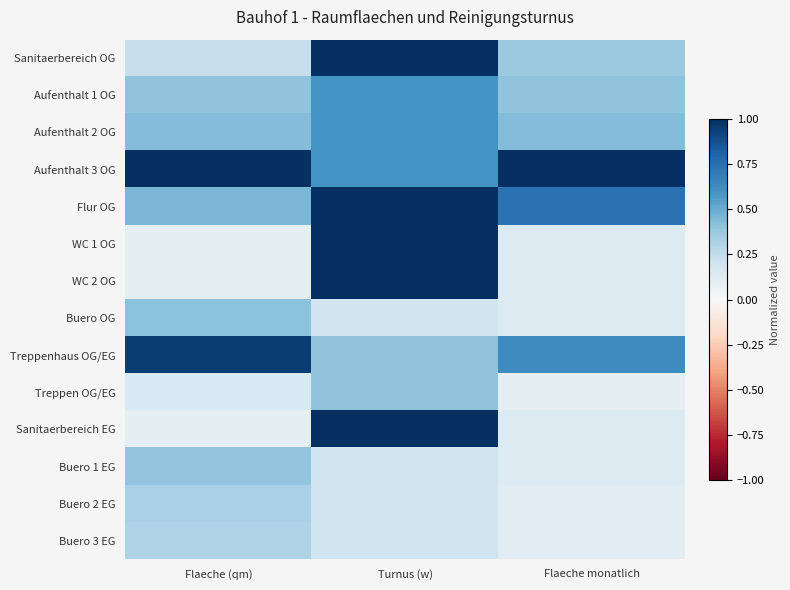

Reading left to right, transcribe all the data shown in this chart.

Sanitaerbereich OG: Flaeche (qm)=0.2	Turnus (w)=1.0	Flaeche monatlich=0.4
Aufenthalt 1 OG: Flaeche (qm)=0.4	Turnus (w)=0.6	Flaeche monatlich=0.4
Aufenthalt 2 OG: Flaeche (qm)=0.4	Turnus (w)=0.6	Flaeche monatlich=0.4
Aufenthalt 3 OG: Flaeche (qm)=1.0	Turnus (w)=0.6	Flaeche monatlich=1.0
Flur OG: Flaeche (qm)=0.5	Turnus (w)=1.0	Flaeche monatlich=0.7
WC 1 OG: Flaeche (qm)=0.1	Turnus (w)=1.0	Flaeche monatlich=0.1
WC 2 OG: Flaeche (qm)=0.1	Turnus (w)=1.0	Flaeche monatlich=0.1
Buero OG: Flaeche (qm)=0.4	Turnus (w)=0.2	Flaeche monatlich=0.1
Treppenhaus OG/EG: Flaeche (qm)=0.9	Turnus (w)=0.4	Flaeche monatlich=0.6
Treppen OG/EG: Flaeche (qm)=0.1	Turnus (w)=0.4	Flaeche monatlich=0.1
Sanitaerbereich EG: Flaeche (qm)=0.1	Turnus (w)=1.0	Flaeche monatlich=0.1
Buero 1 EG: Flaeche (qm)=0.4	Turnus (w)=0.2	Flaeche monatlich=0.1
Buero 2 EG: Flaeche (qm)=0.3	Turnus (w)=0.2	Flaeche monatlich=0.1
Buero 3 EG: Flaeche (qm)=0.3	Turnus (w)=0.2	Flaeche monatlich=0.1